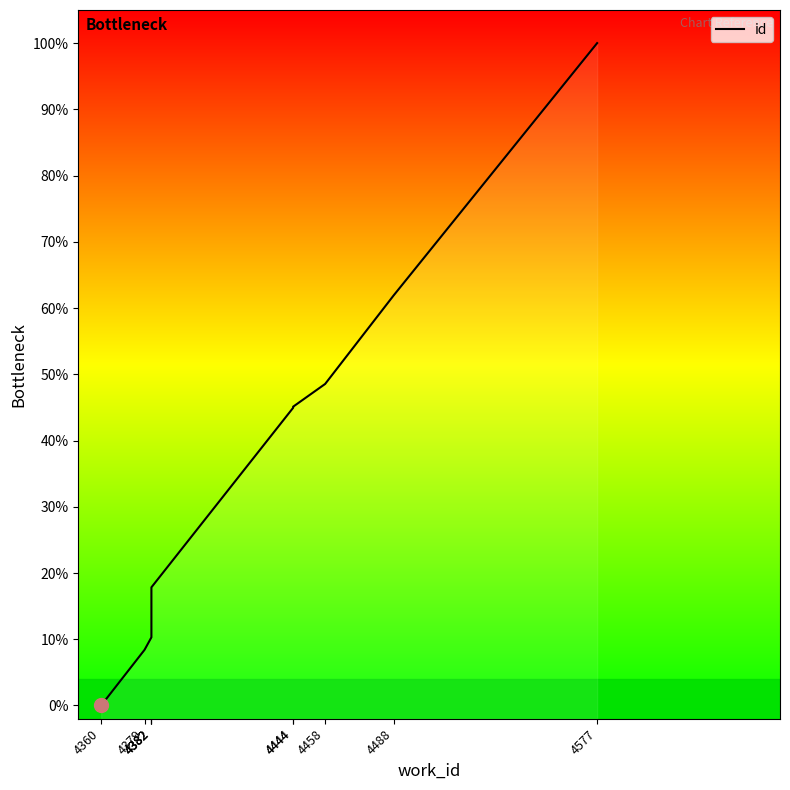

Is this an area chart (filled region under the line)?

No